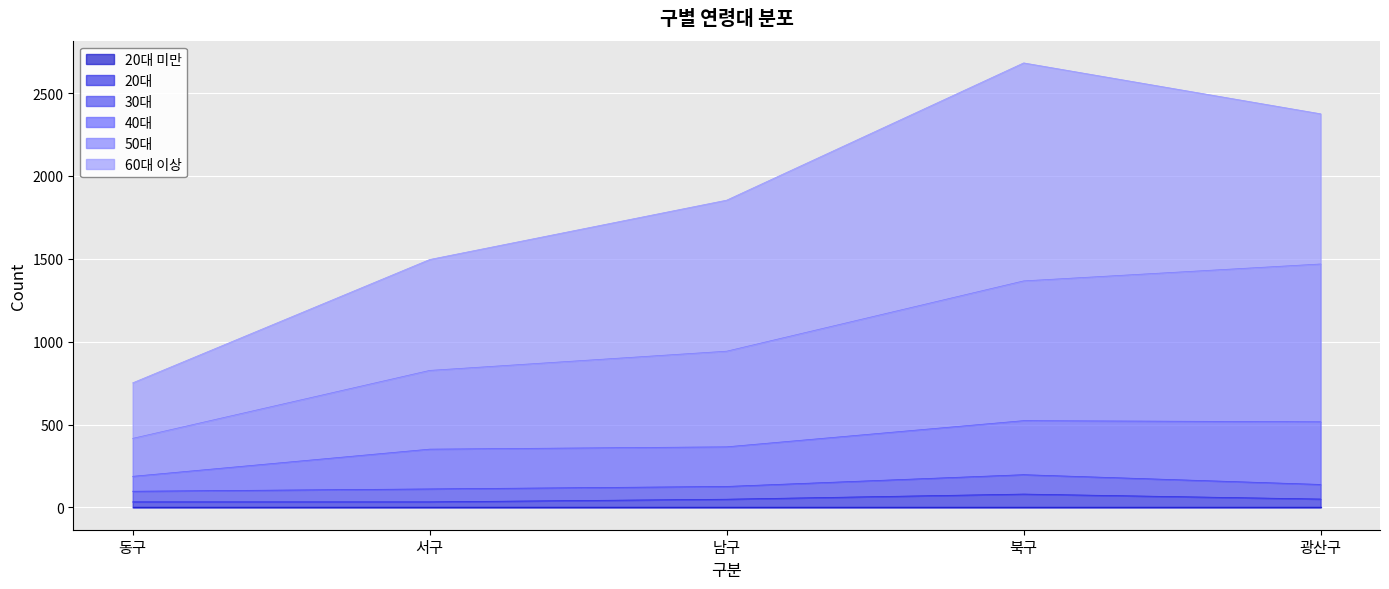

At which label does 40대 reach its peak?

광산구